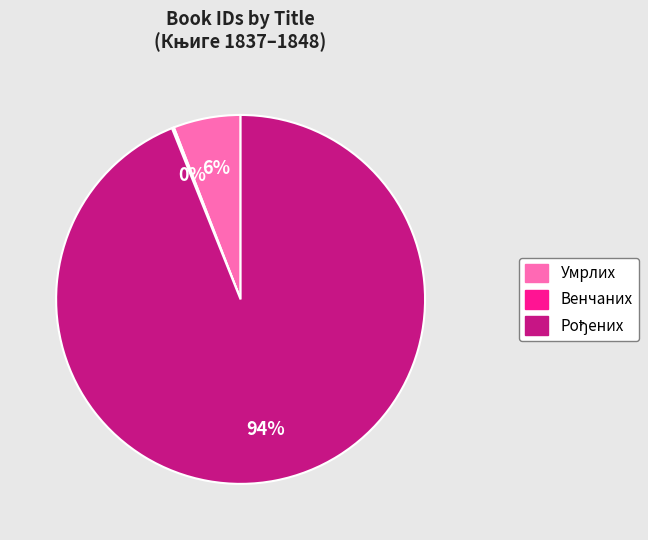

To the nearest percent, what is the average slice percentage?

33%